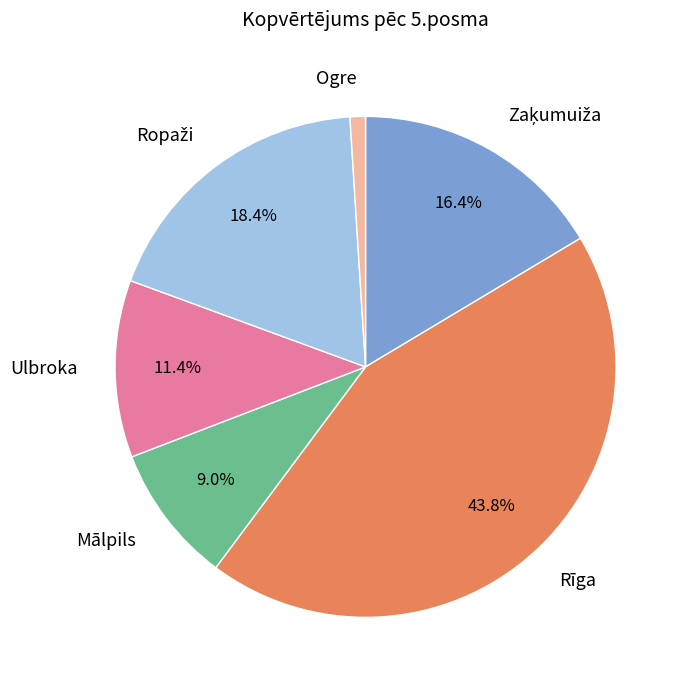

To the nearest percent, what percentage of the pie is Ogre?

1%